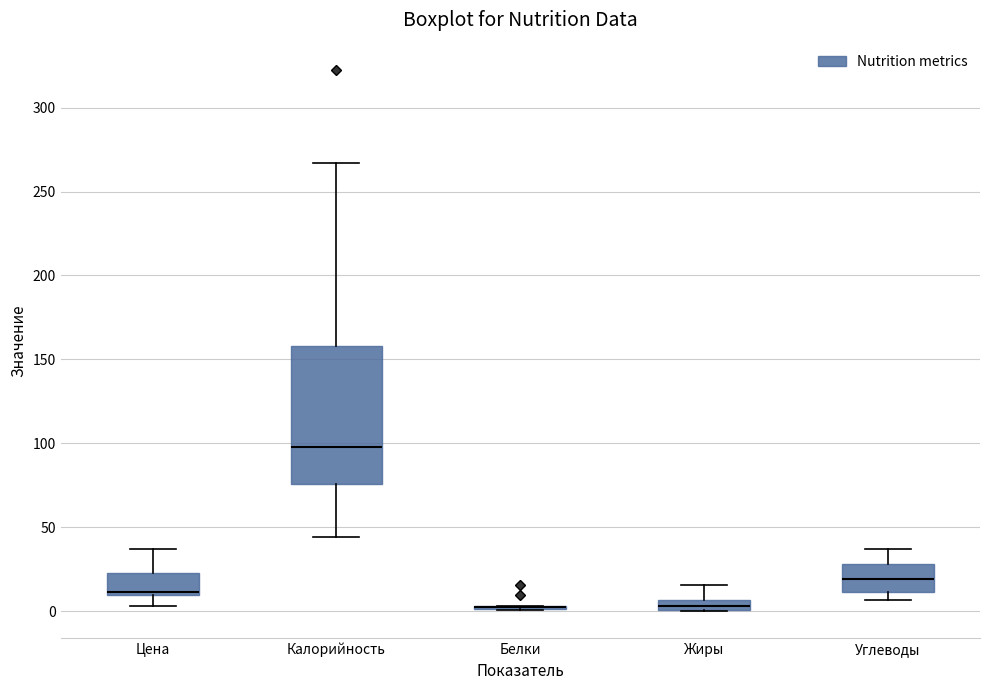

Where does the lower whisker of the box for Калорийность end on the y-axis? The values are not printed on the chart, so give them approximately, as read against the axis.

45